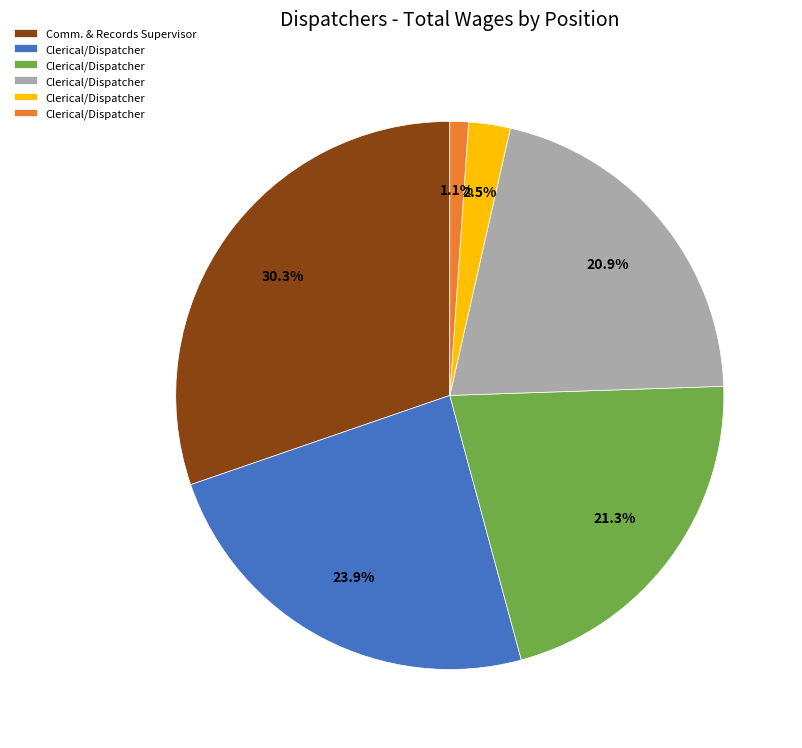

Count the number of slices in the pie.

6